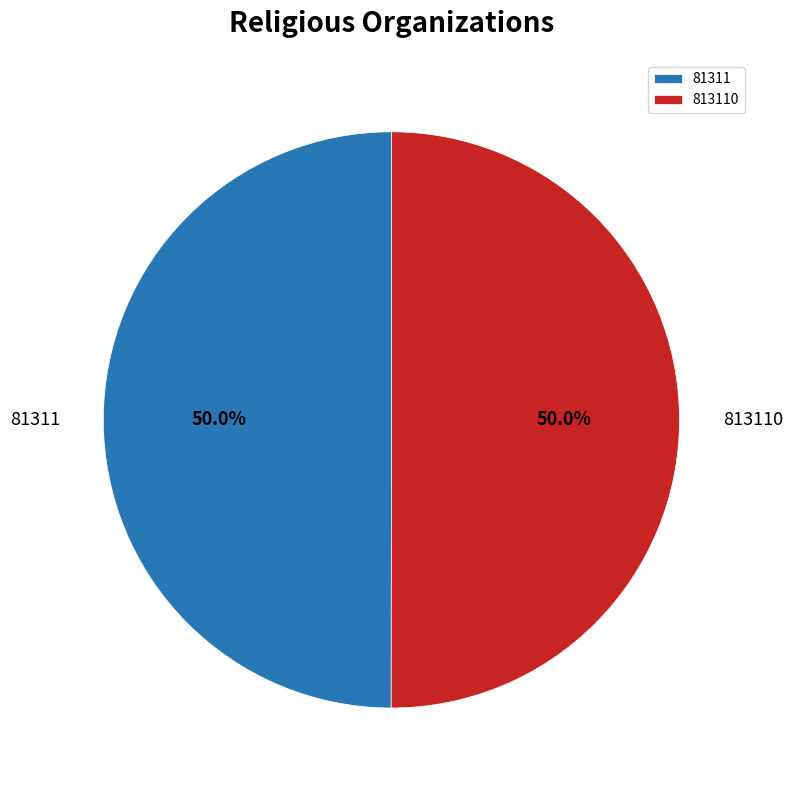

What is the ratio of the value at 813110 to the value at 81311?

1.0